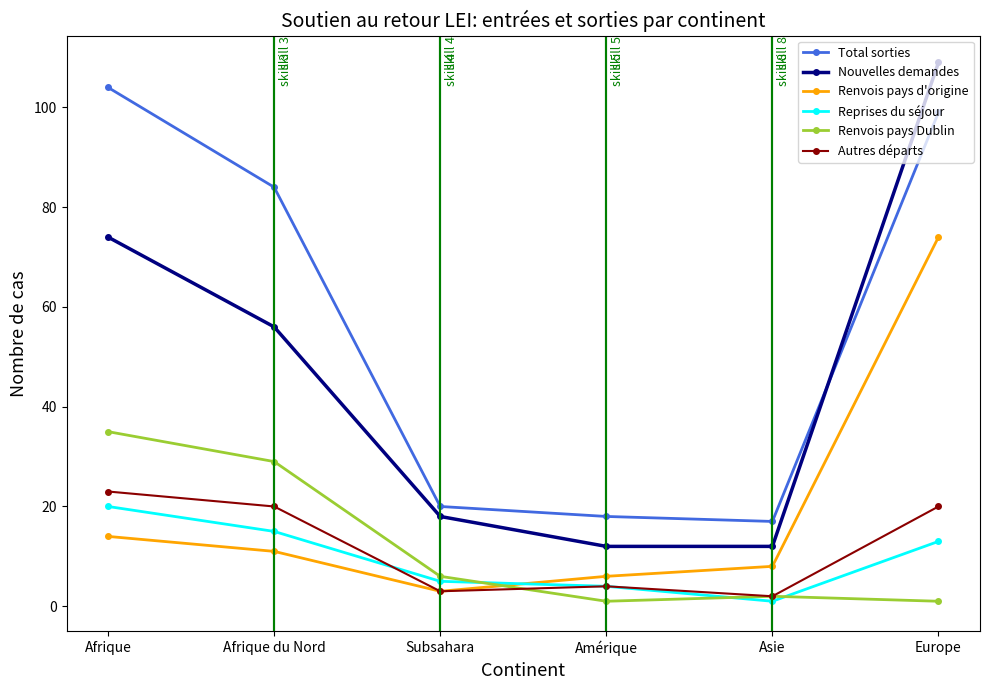

True or false: Renvois pays d'origine and Total sorties cross at least once.

False